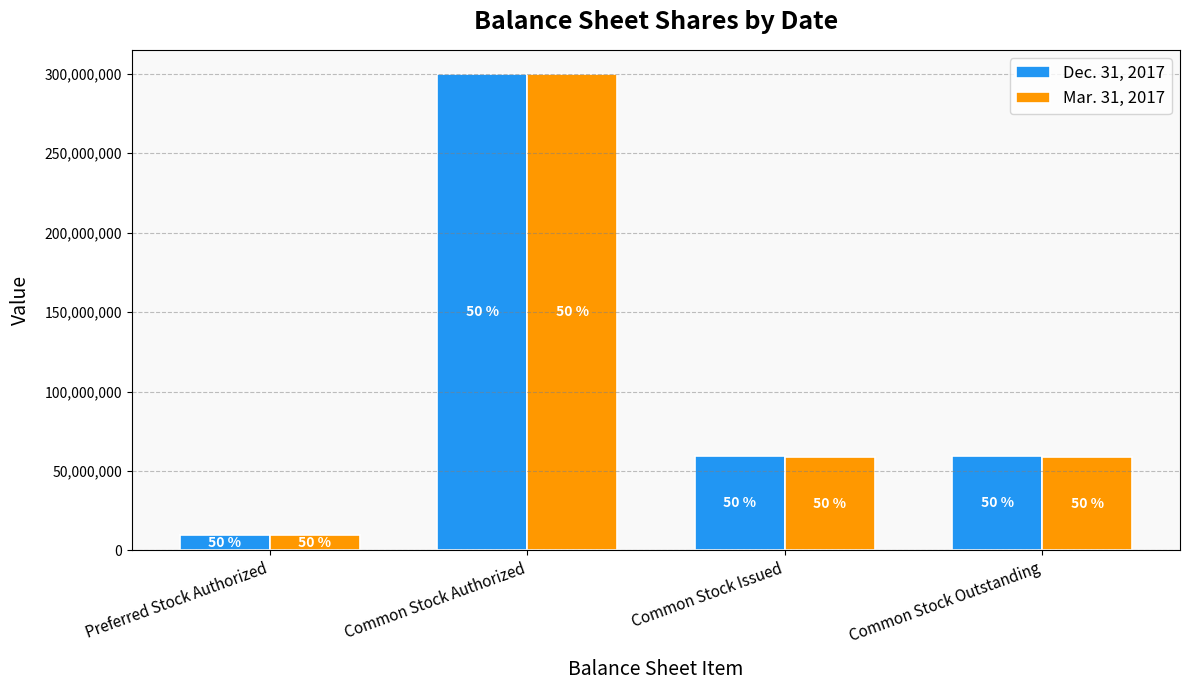

What is the difference between the Dec. 31, 2017 values at Common Stock Outstanding and Common Stock Authorized?

240433213